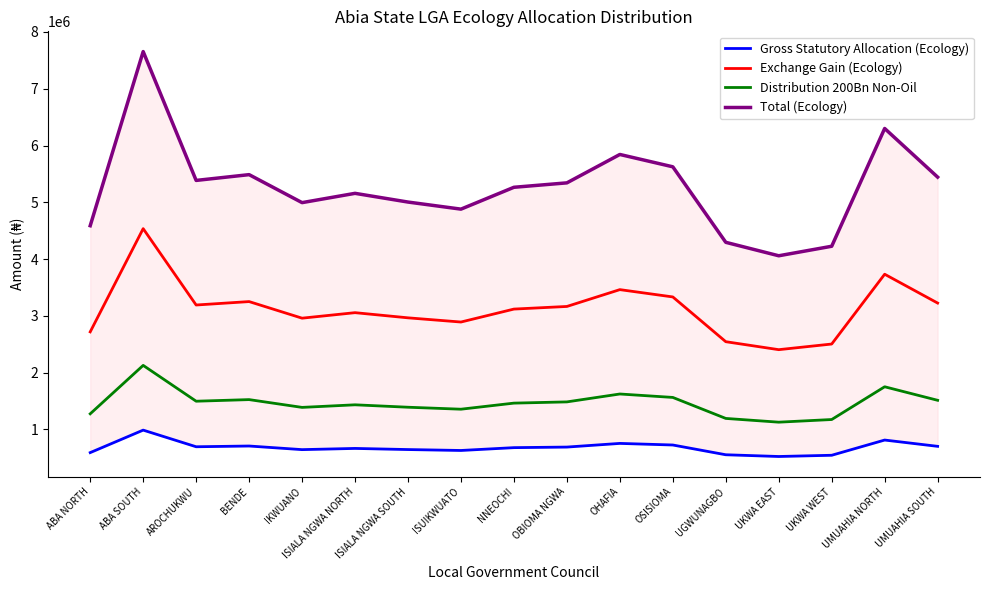

How many interior local valleys does the Gross Statutory Allocation (Ecology) series have?

4